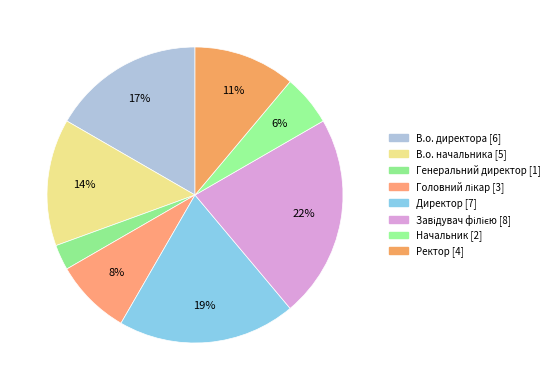

To the nearest percent, what is the combined percentage of Головний лікар and Директор?

28%